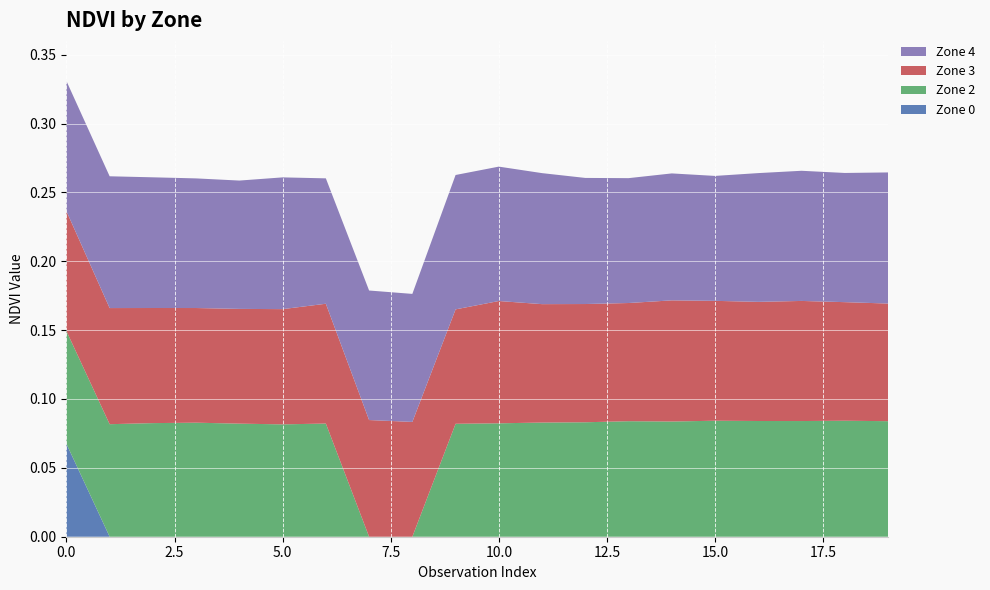

Reading right to left, extract all data points from this chart.

Zone 0: 19=0.0	18=0.0	17=0.0	16=0.0	15=0.0	14=0.0	13=0.0	12=0.0	11=0.0	10=0.0	9=0.0	8=0.0	7=0.0	6=0.0	5=0.0	4=0.0	3=0.0	2=0.0	1=0.0	0=0.1
Zone 2: 19=0.1	18=0.1	17=0.1	16=0.1	15=0.1	14=0.1	13=0.1	12=0.1	11=0.1	10=0.1	9=0.1	8=0.0	7=0.0	6=0.1	5=0.1	4=0.1	3=0.1	2=0.1	1=0.1	0=0.1
Zone 3: 19=0.1	18=0.1	17=0.1	16=0.1	15=0.1	14=0.1	13=0.1	12=0.1	11=0.1	10=0.1	9=0.1	8=0.1	7=0.1	6=0.1	5=0.1	4=0.1	3=0.1	2=0.1	1=0.1	0=0.1
Zone 4: 19=0.1	18=0.1	17=0.1	16=0.1	15=0.1	14=0.1	13=0.1	12=0.1	11=0.1	10=0.1	9=0.1	8=0.1	7=0.1	6=0.1	5=0.1	4=0.1	3=0.1	2=0.1	1=0.1	0=0.1